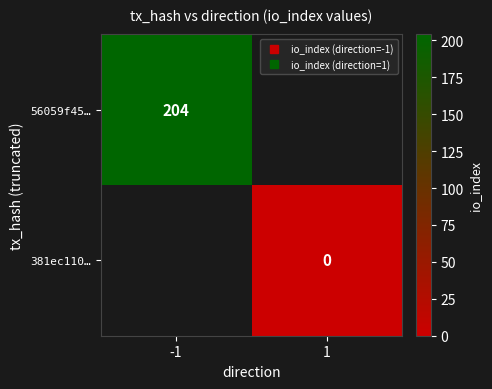

At which label is 56059f45… closest to 204?

-1